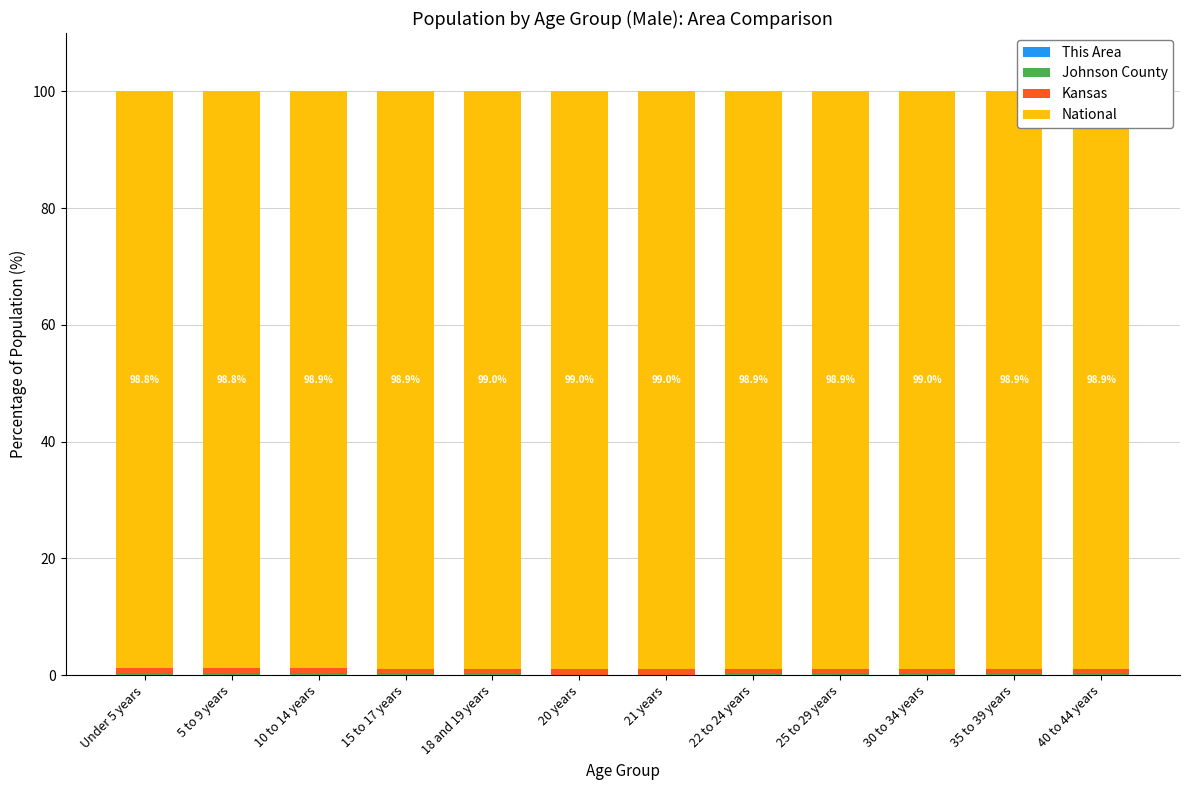

Which category has the lowest value in the This Area series?

15 to 17 years